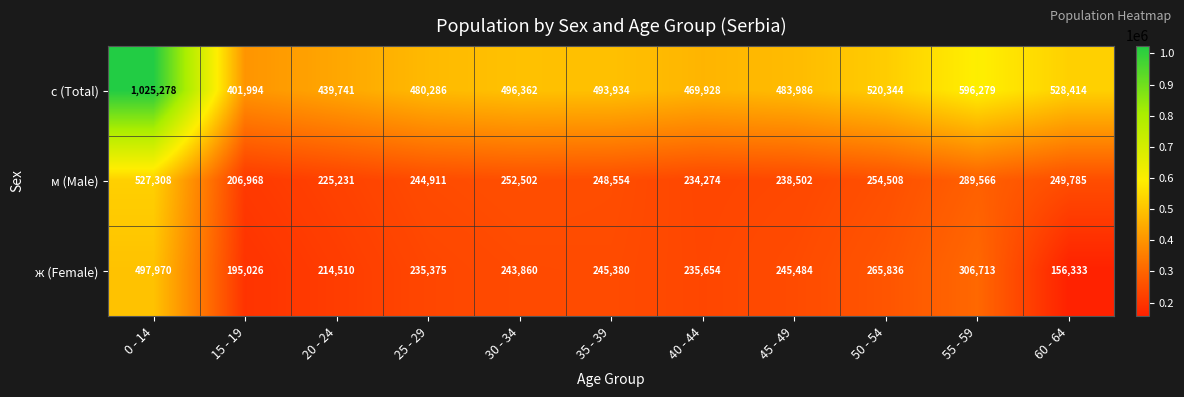

Which category has the highest value across all series?

0 - 14